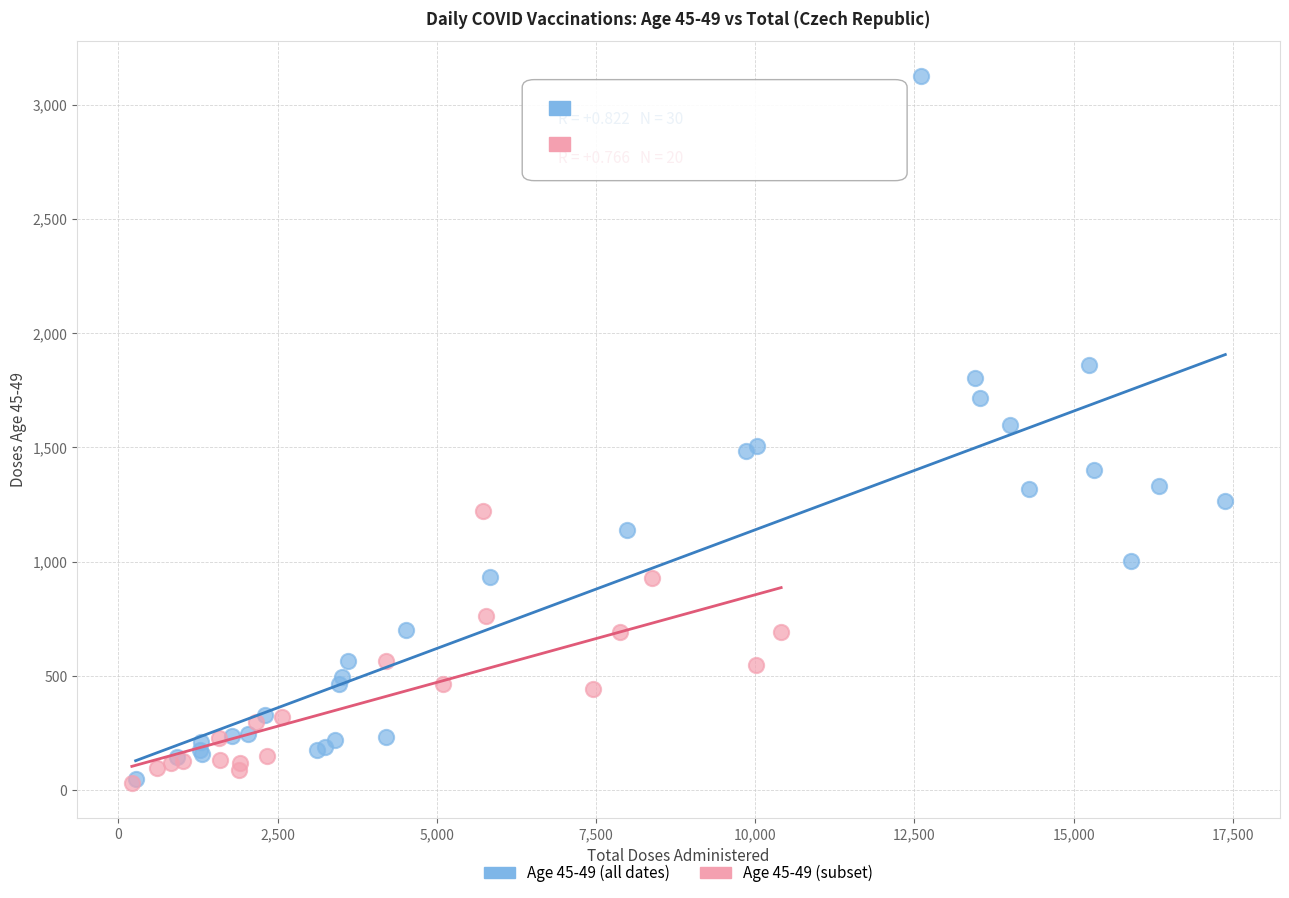

Which series contains the highest Y value?

Age 45-49 (all dates)